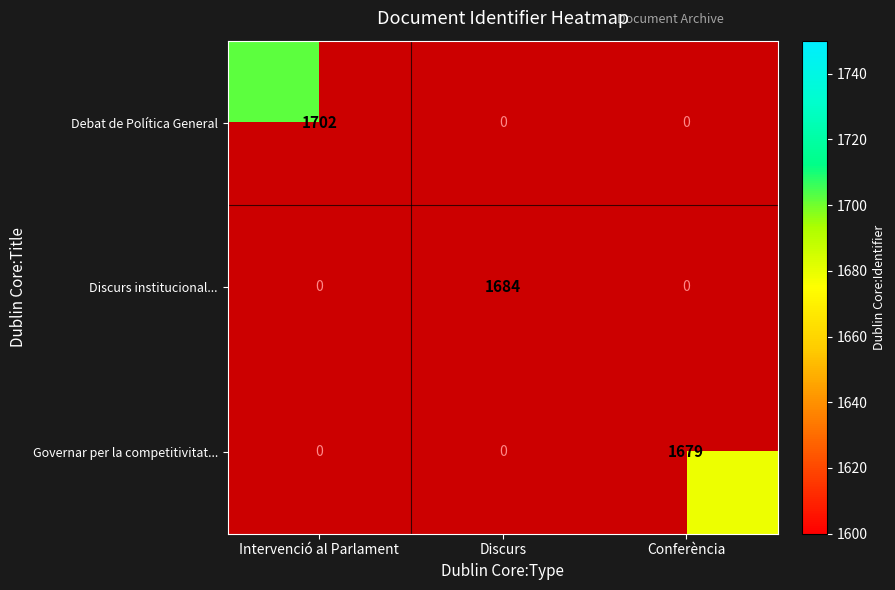

Is it true that Discurs institucional... equals 1684 at Discurs?

True